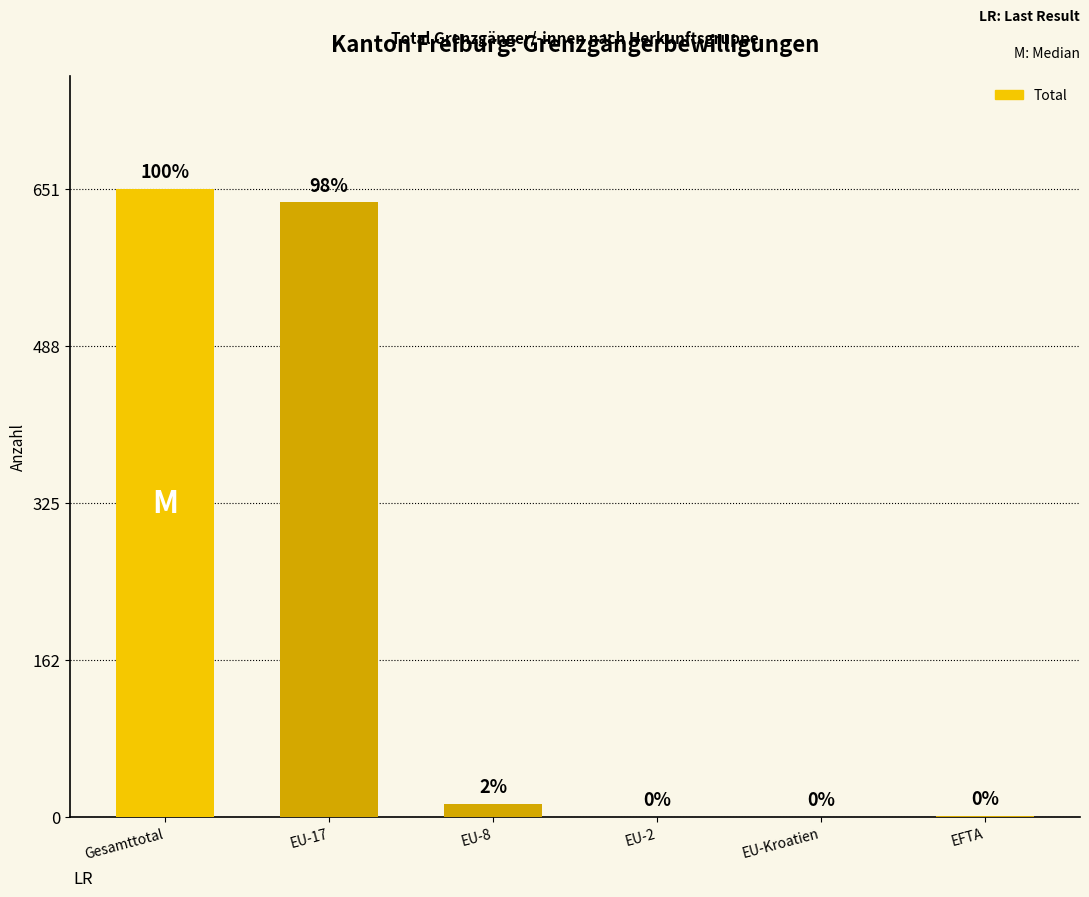

What is the greatest value displayed?

651